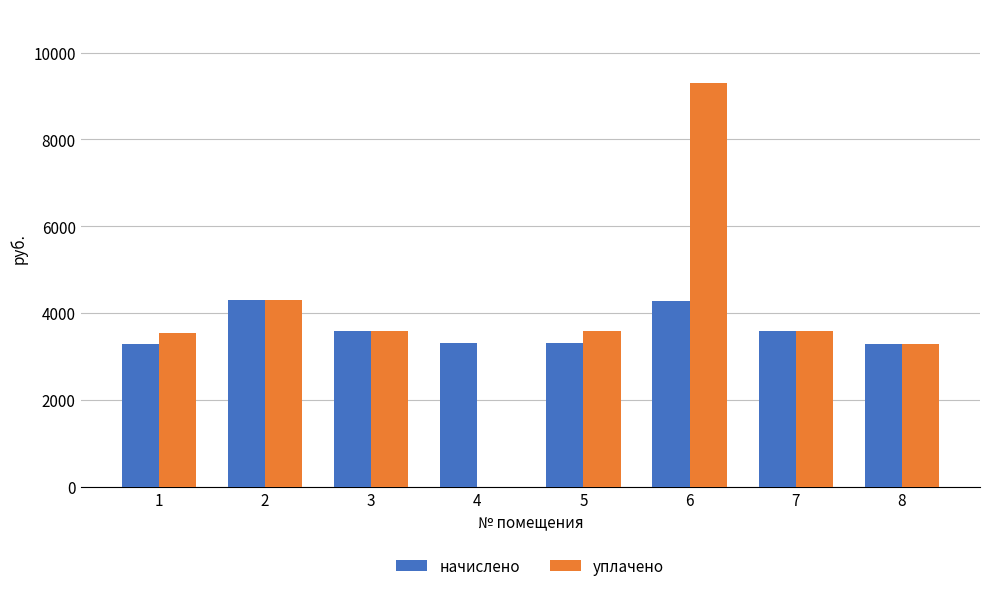

How many positive values does the уплачено series have?

7